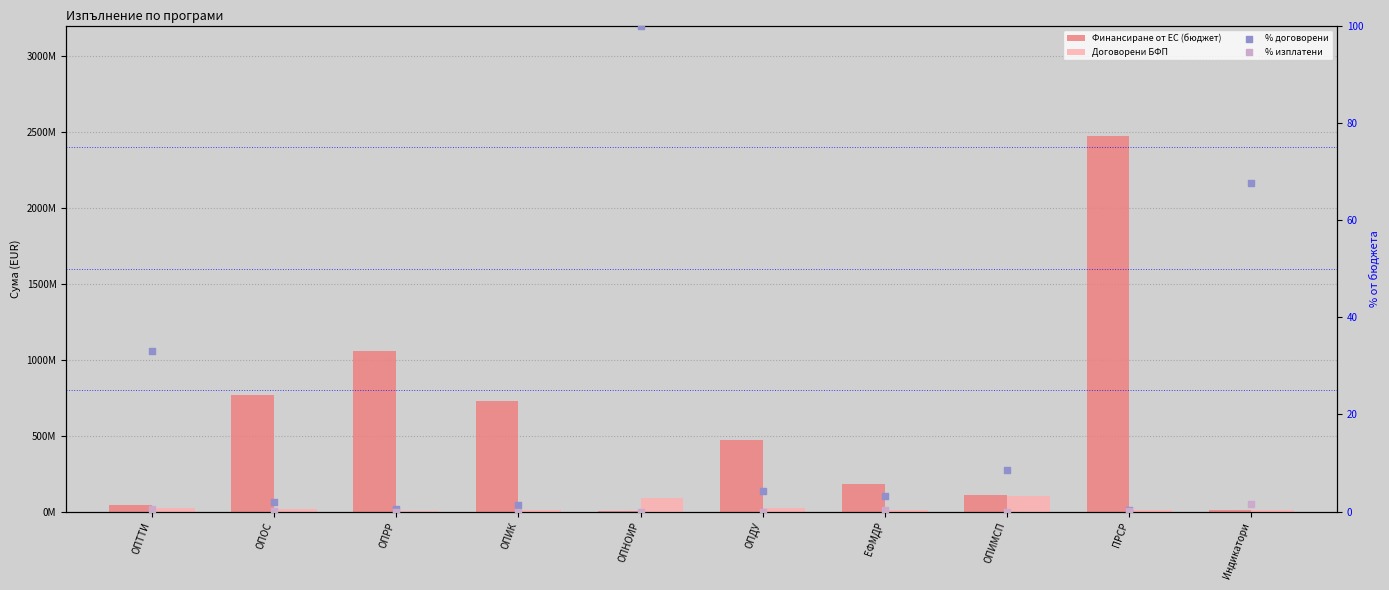

What is the total value across all series at ОПТТИ?

64010552.5